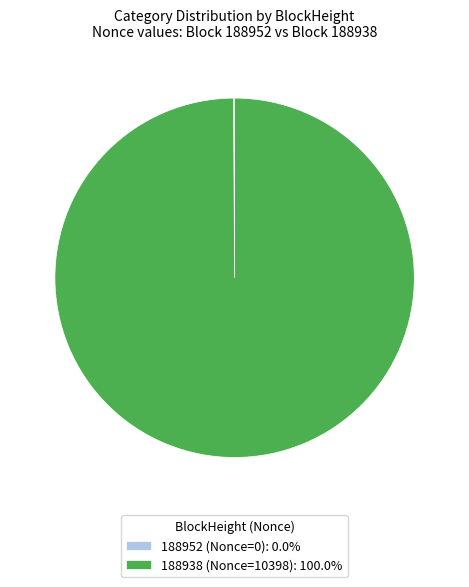

Which slice is the largest?

188938